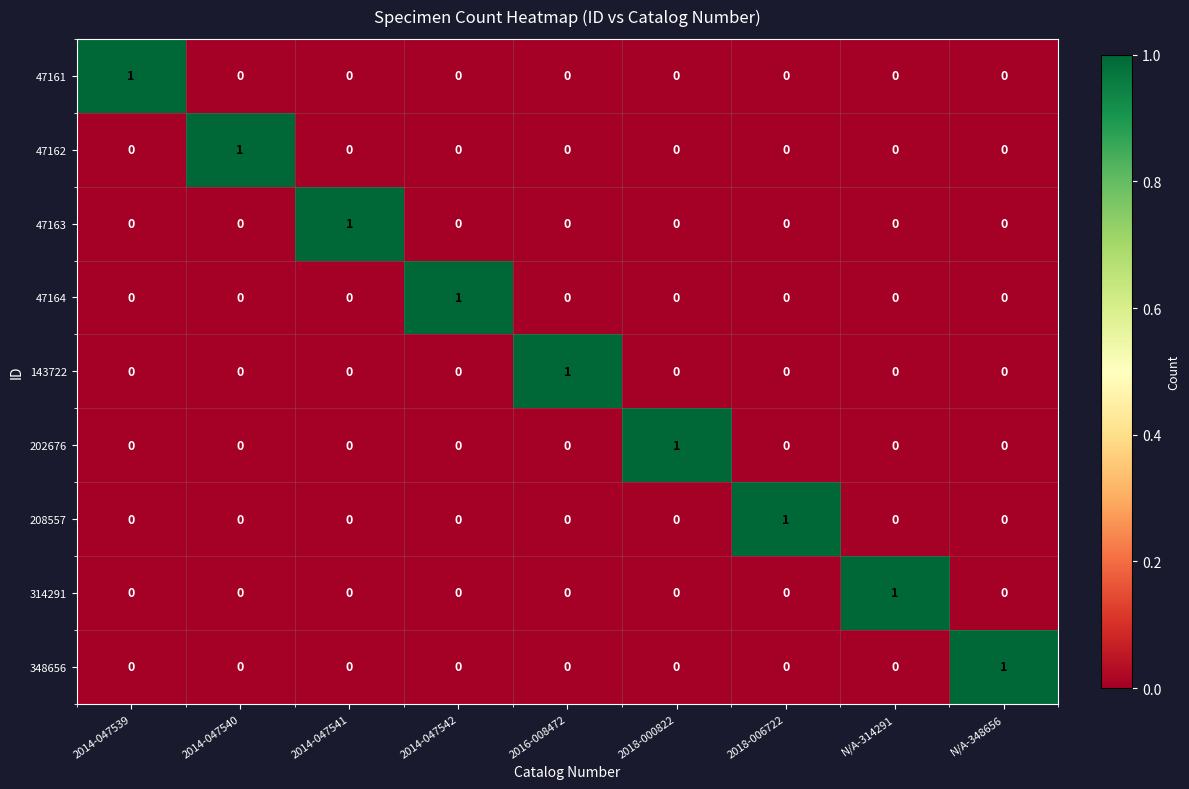

What is the total value across all series at 2018-000822?

1